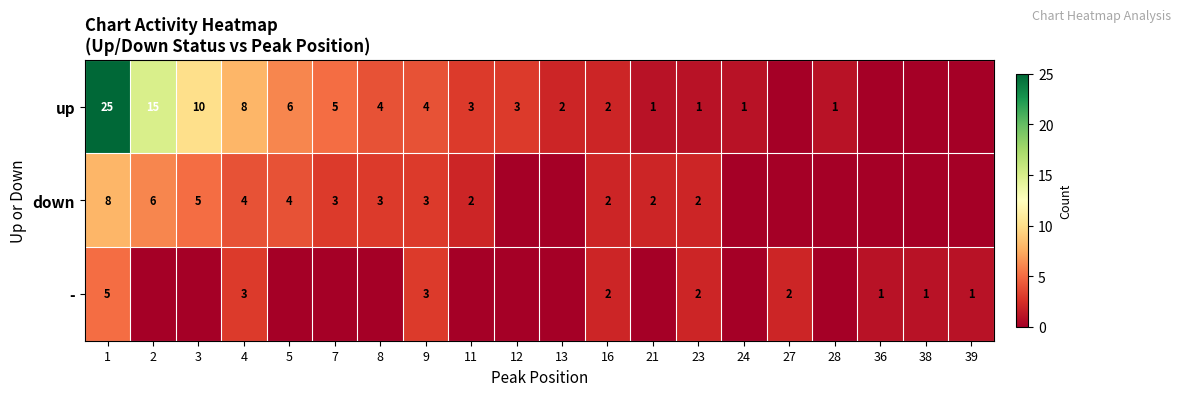

Is the value of up at 9 greater than the value of - at 38?

Yes